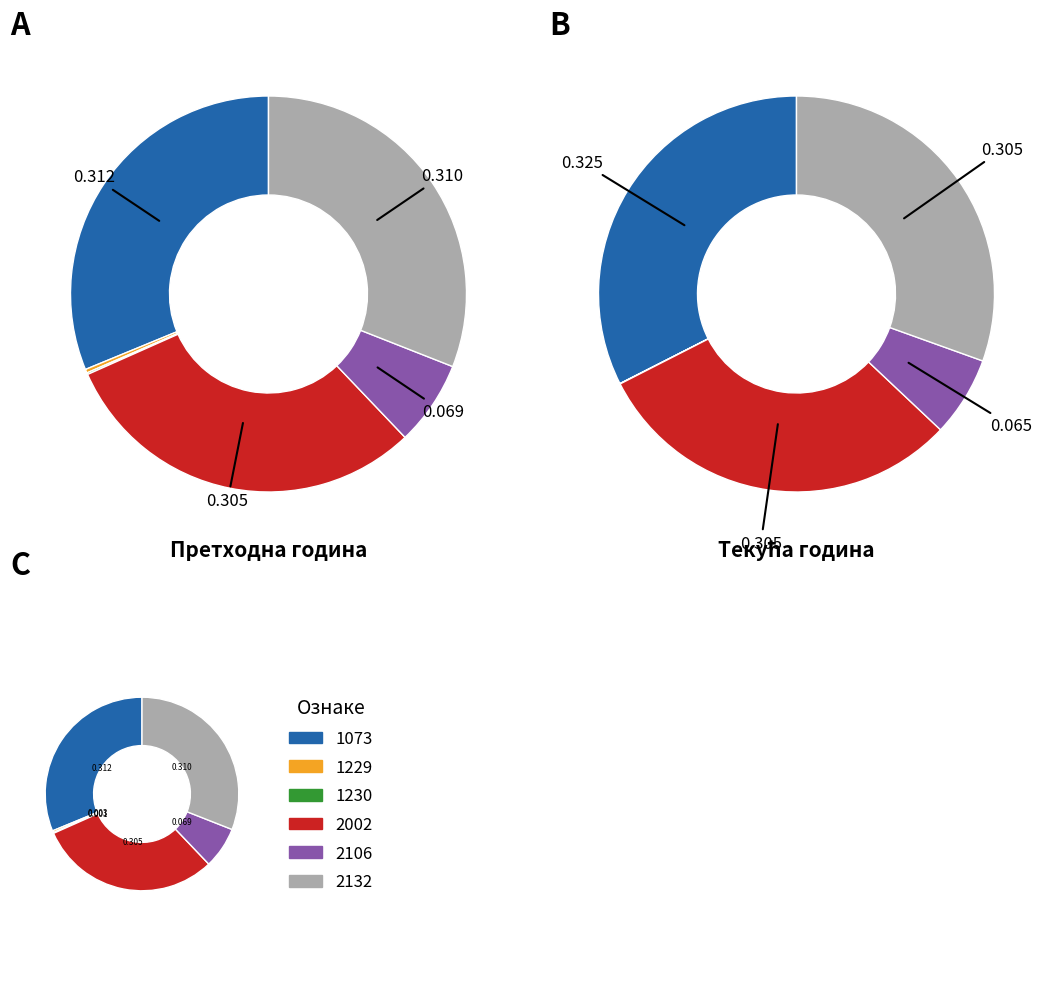

Which series has the largest range (max minus min)?

Текућа година